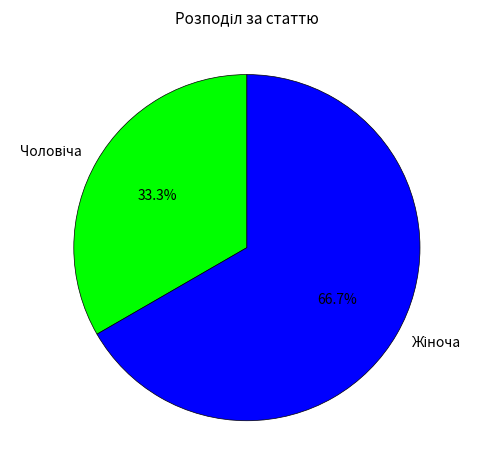

Does any single category account for the majority?

Yes